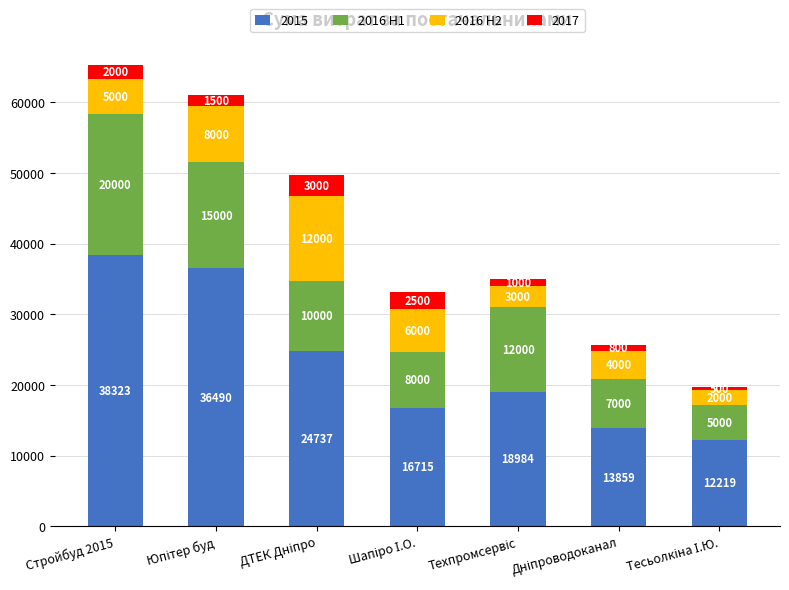

How many data points does each series have?

7